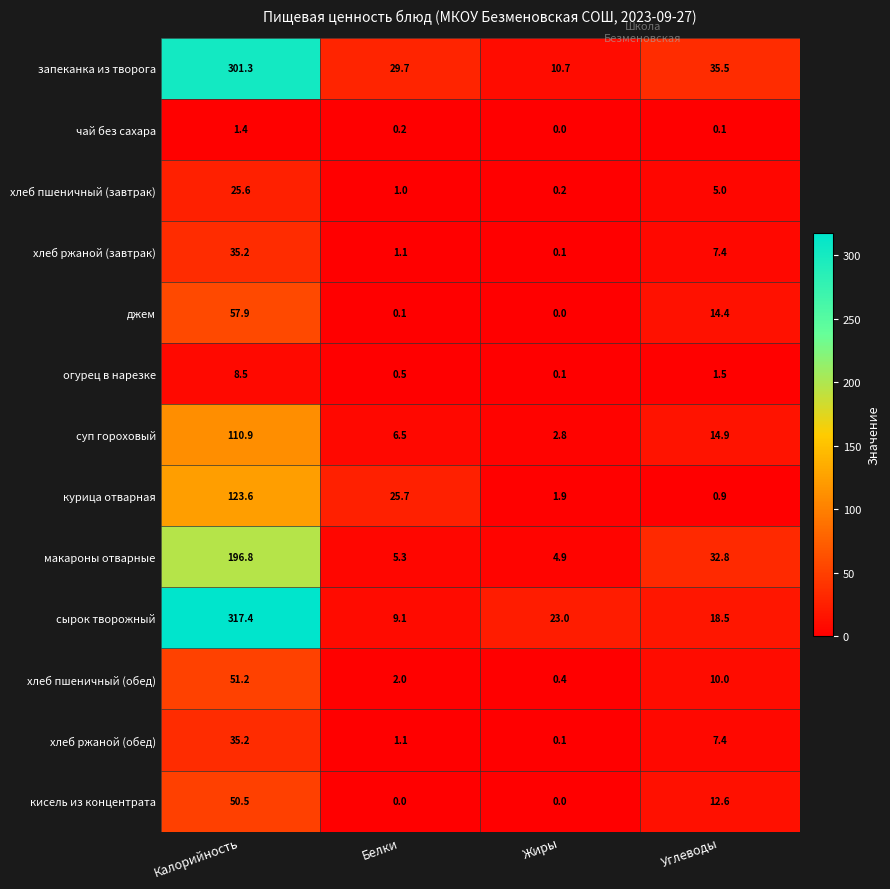

What is the spread (max minus min) of values at Белки?

29.7